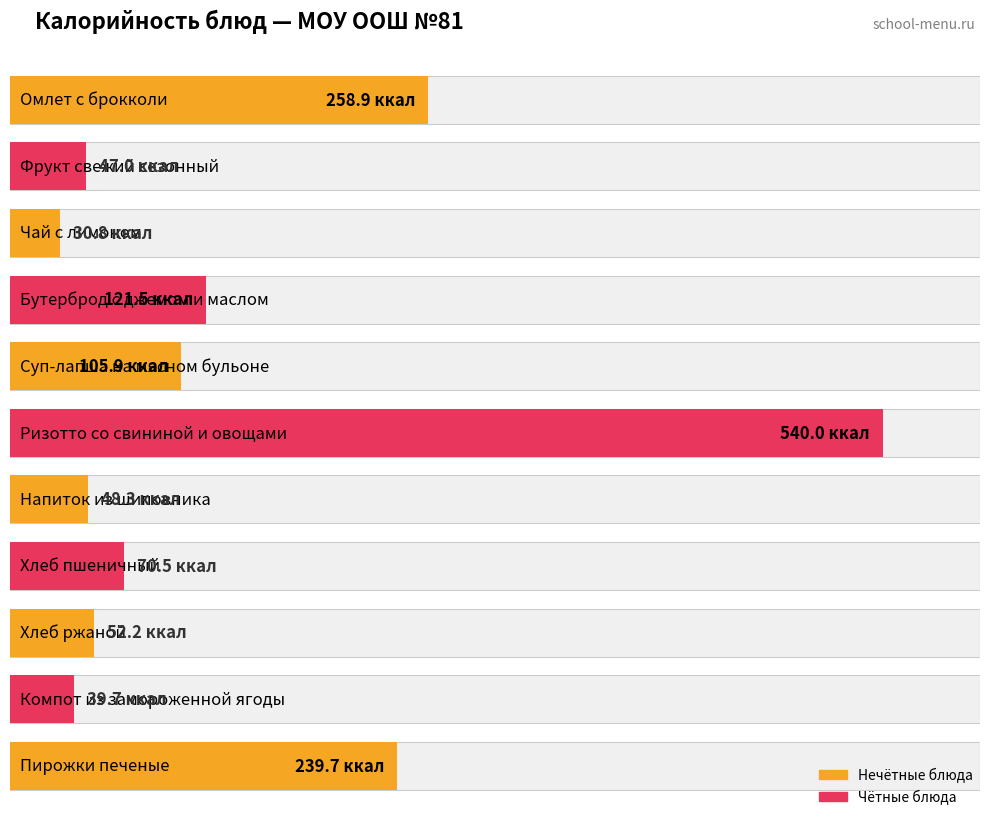

What is the value of the 6th bar from the left?

540.0